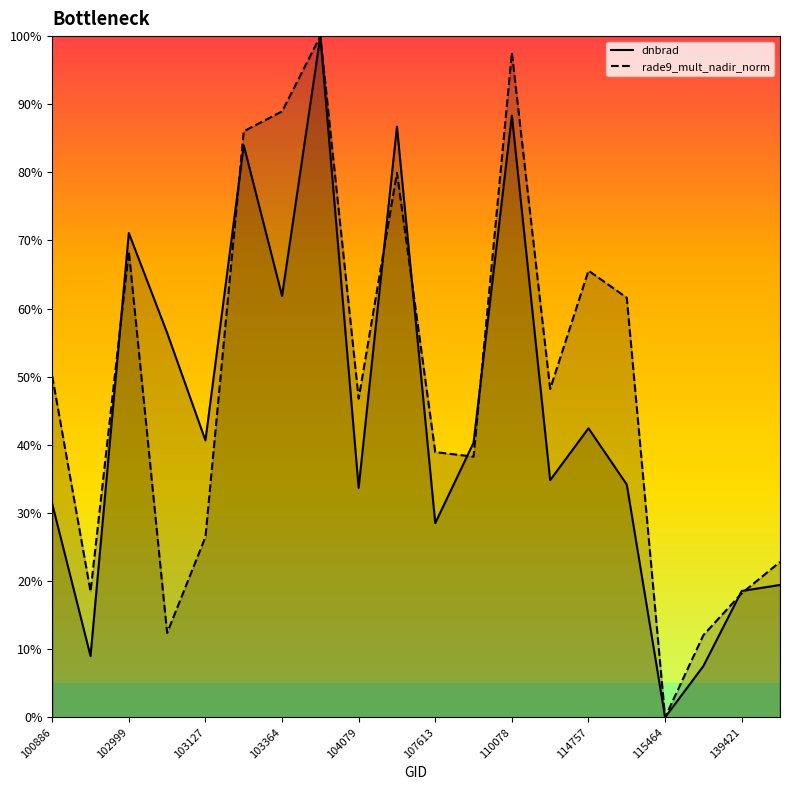

What is the spread (max minus min) of values at 139421?

0.3